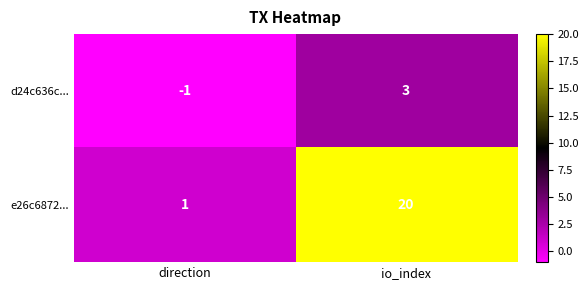

At direction, list the series in order from smallest to largest.

d24c636c..., e26c6872...